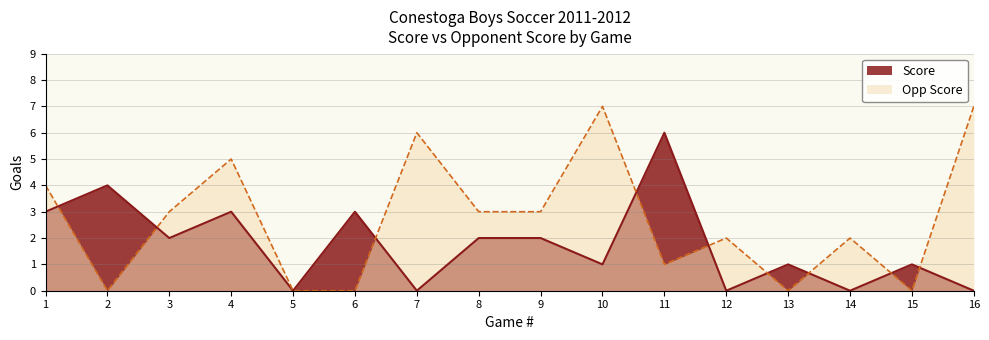

How many intersections are there between Score and Opp Score?

9